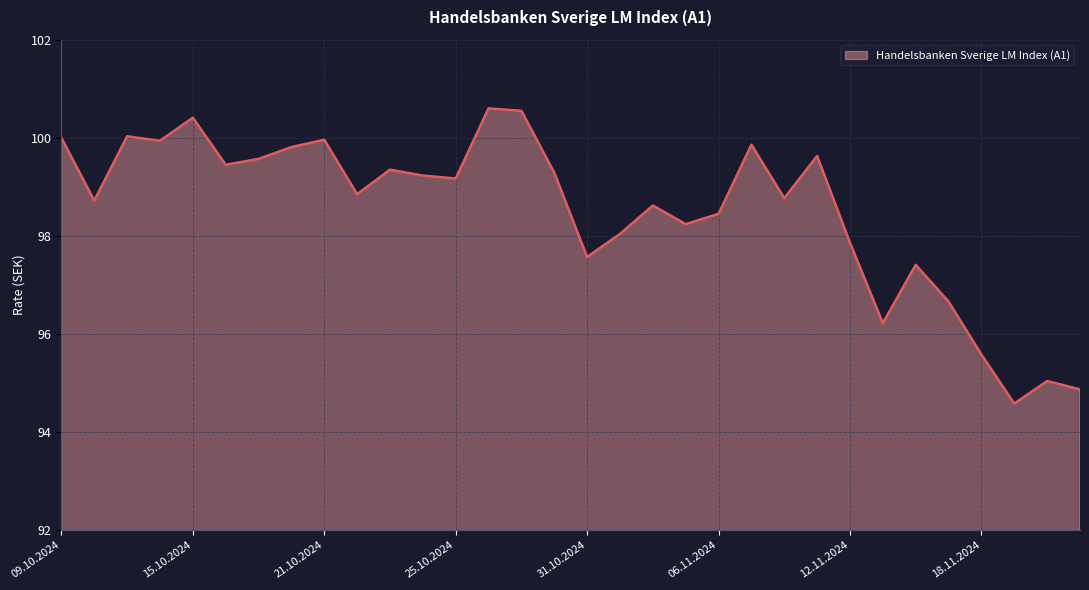

What is the smallest value displayed?

94.6